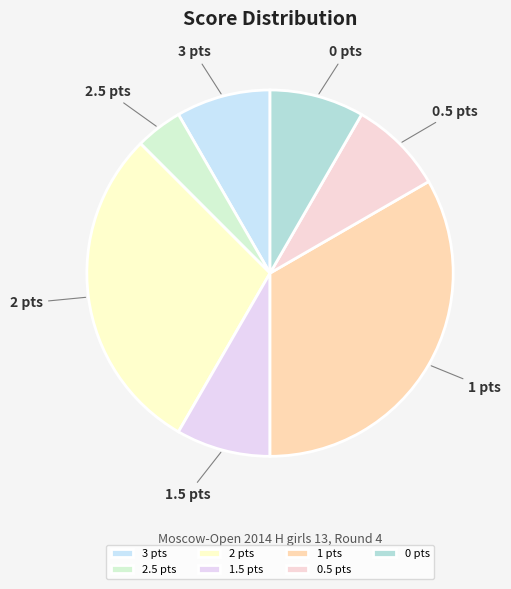

Which slice is the largest?

1 pts